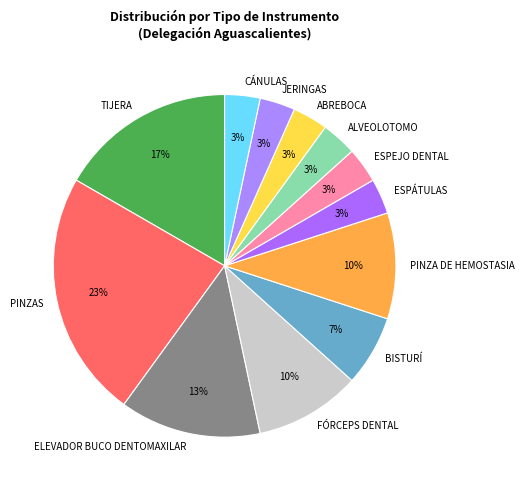

How many slices are in this pie chart?

12